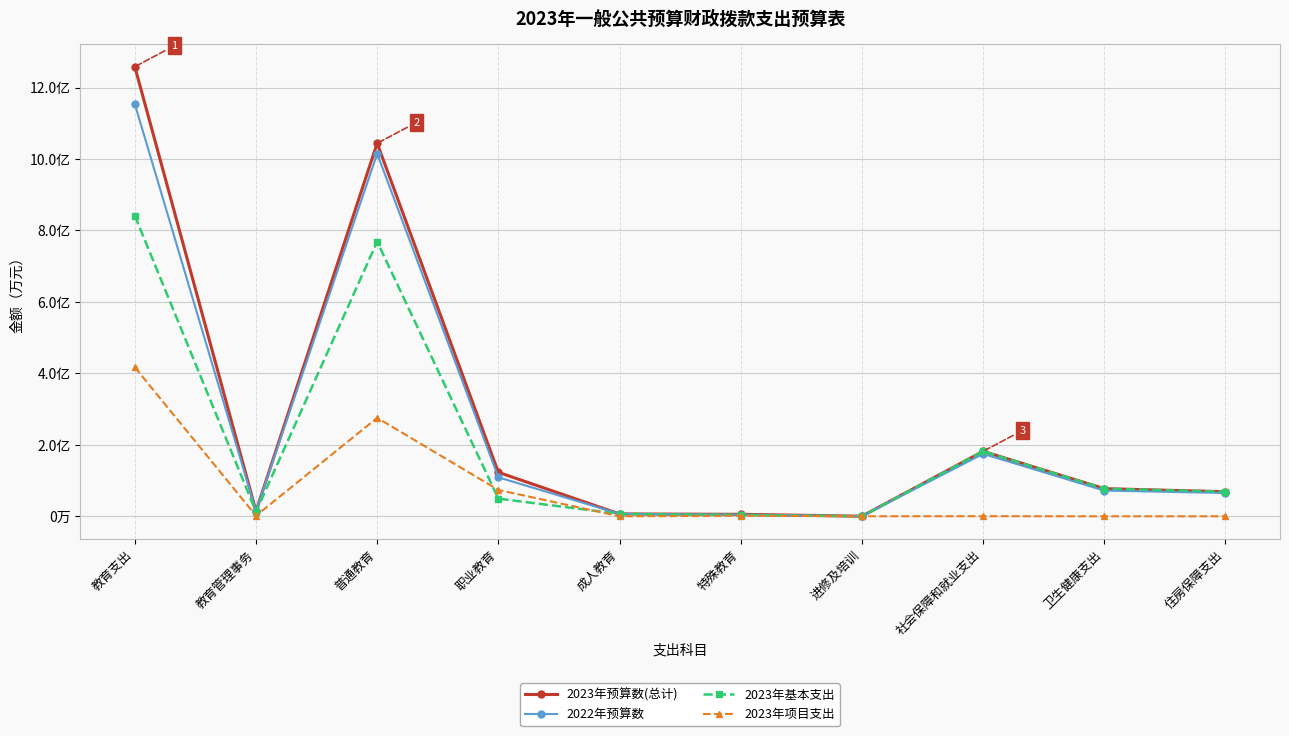

Does the chart have visible grid lines?

Yes